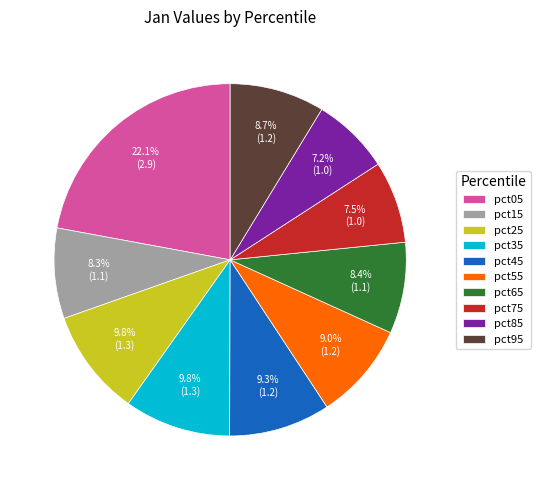

Is the sum of pct15 and pct85 greater than half?

No